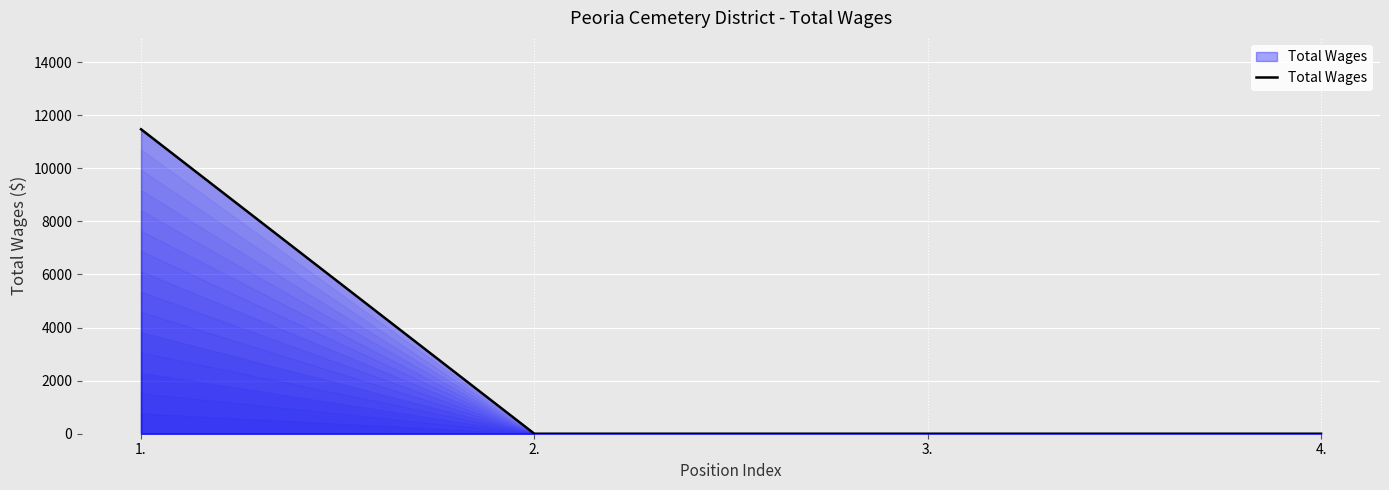

How many series are shown in this chart?

1